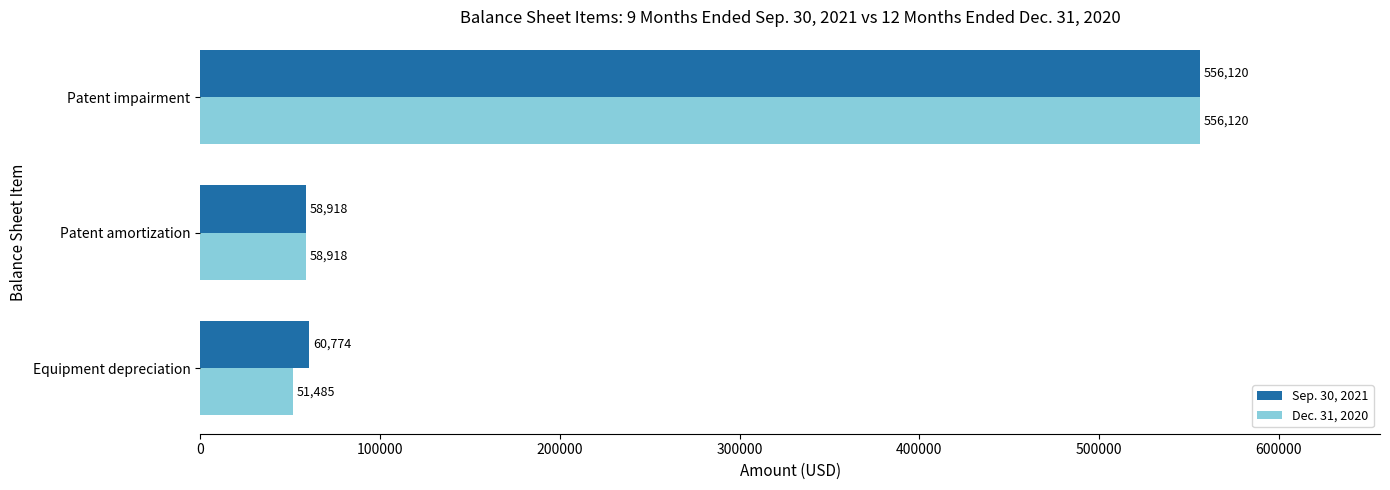

Which series has the largest total across all categories?

Sep. 30, 2021